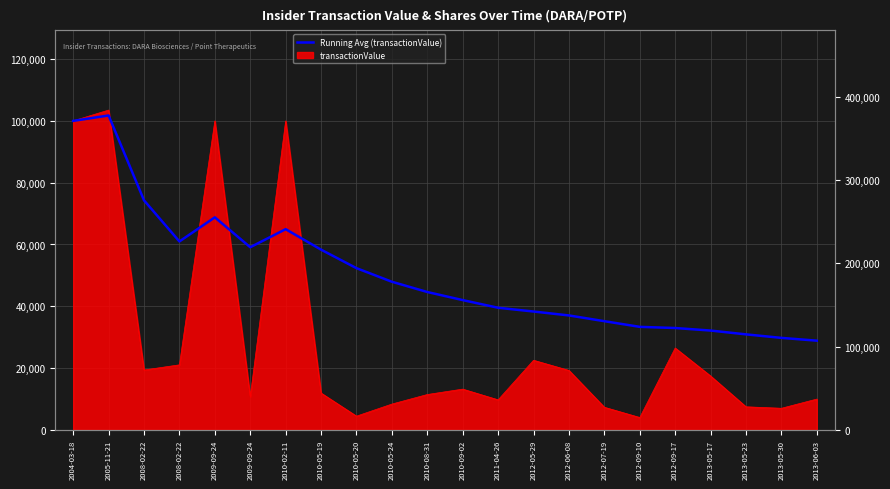

How many lines are shown in the chart?

1